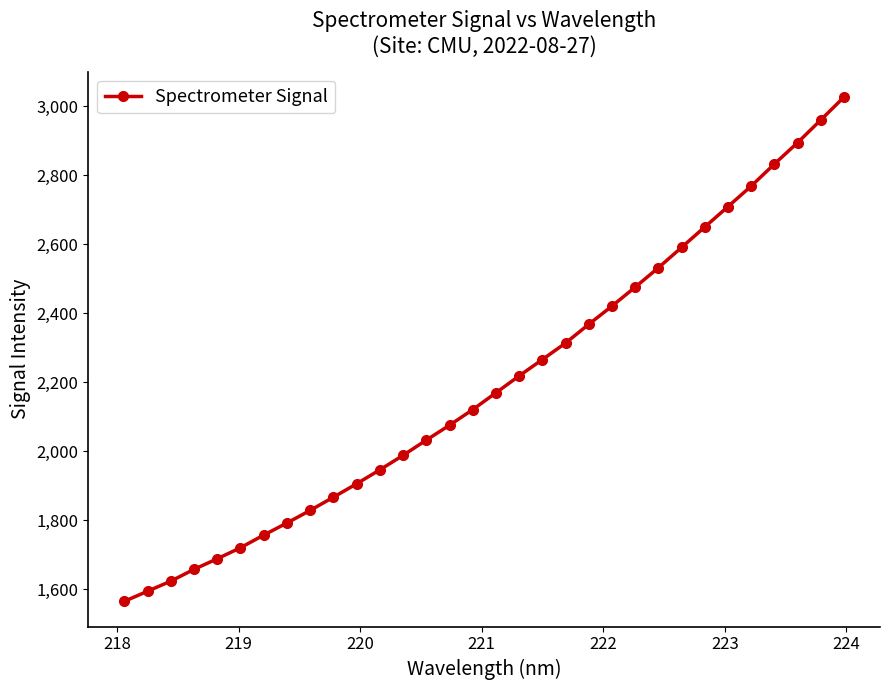

What is the value of the 18th point from the left?

2218.5